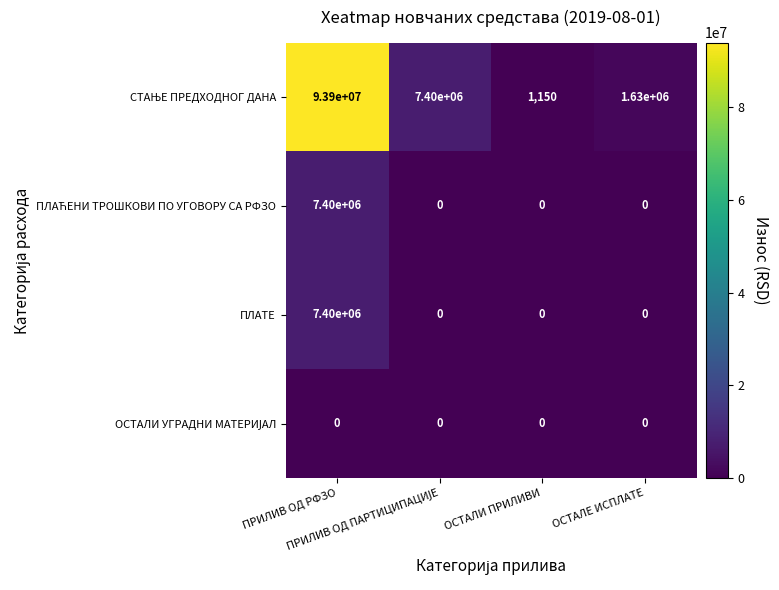

What is the maximum value shown in the chart?

93900000